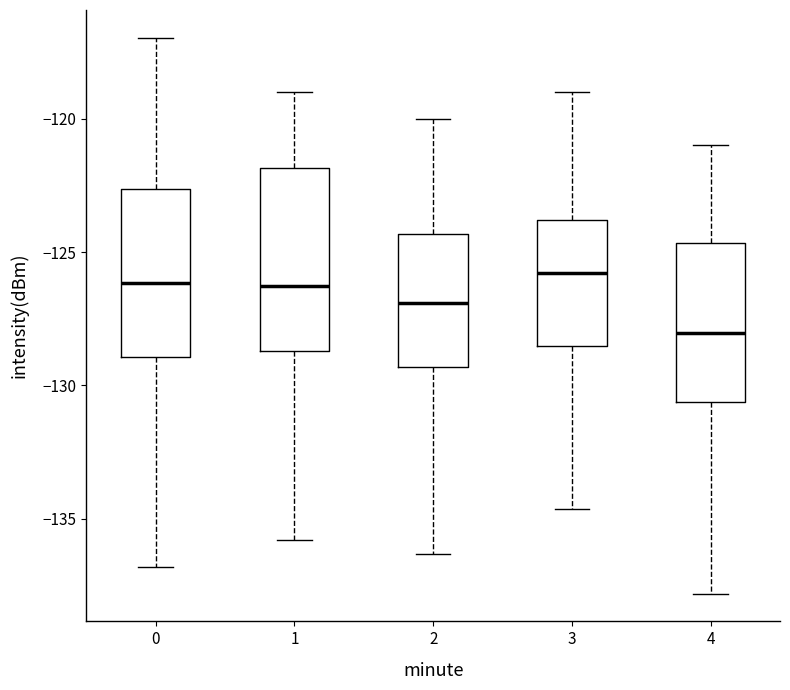

Where does the median line of the box at x = 0 sit on the y-axis? The values are not printed on the chart, so give them approximately, as read against the axis.

-126.0